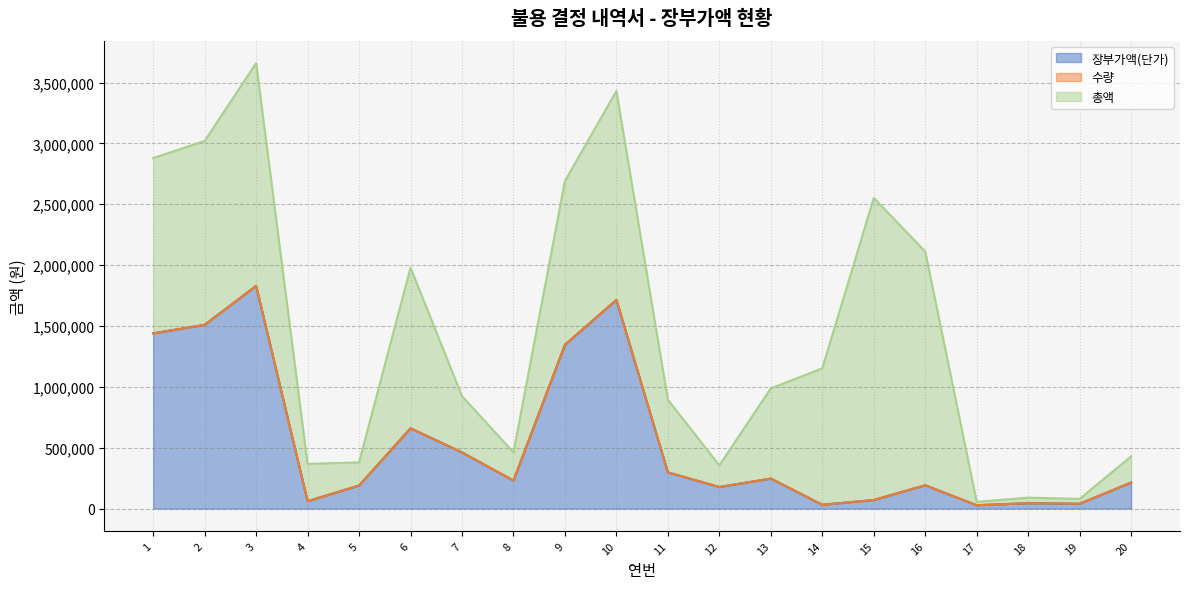

Reading left to right, extract all data points from this chart.

장부가액(단가): 1440000	1510000	1830000	61200	190000	660000	462000	231000	1346000	1715000	298000	177800	247000	32000	70900	192000	28000	45000	40000	214500
수량: 1	1	1	5	1	2	1	1	1	1	2	1	3	35	35	10	1	1	1	1
총액: 1440000	1510000	1830000	306000	190000	1320000	462000	231000	1346000	1715000	596000	177800	741000	1120000	2481500	1920000	28000	45000	40000	214500